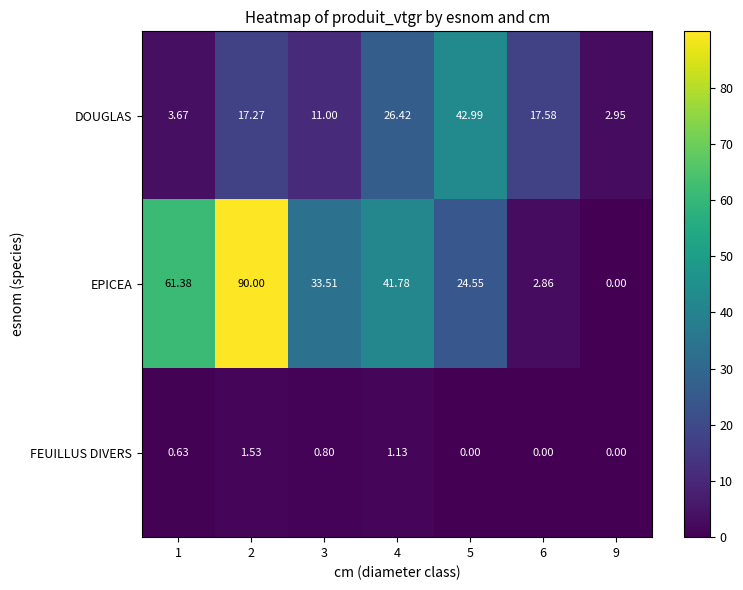

Rank the series by their average value, from highest to lowest.

EPICEA, DOUGLAS, FEUILLUS DIVERS